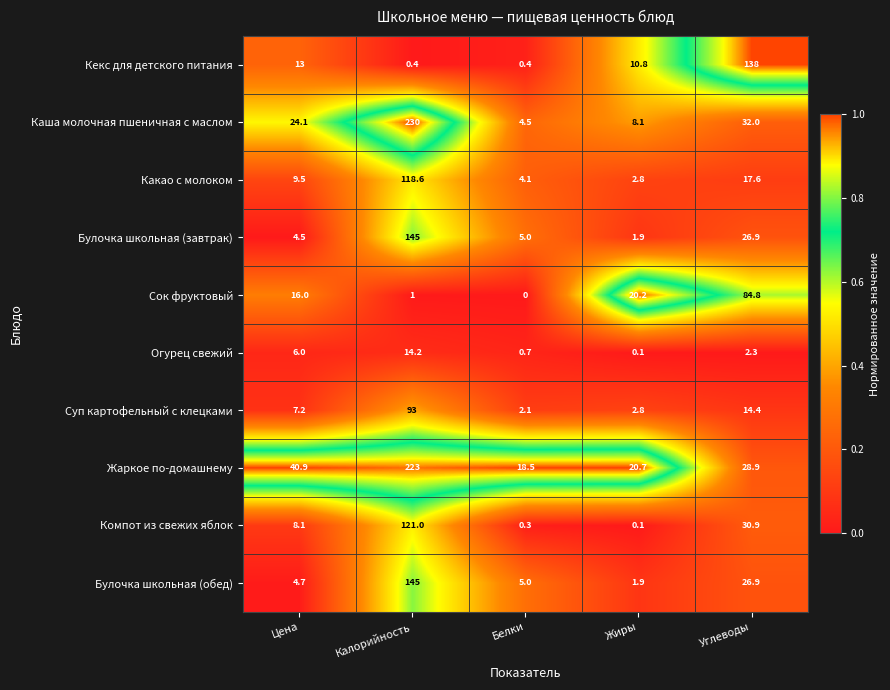

What is the difference between the maximum and second lowest values in the Жаркое по-домашнему series?

202.3